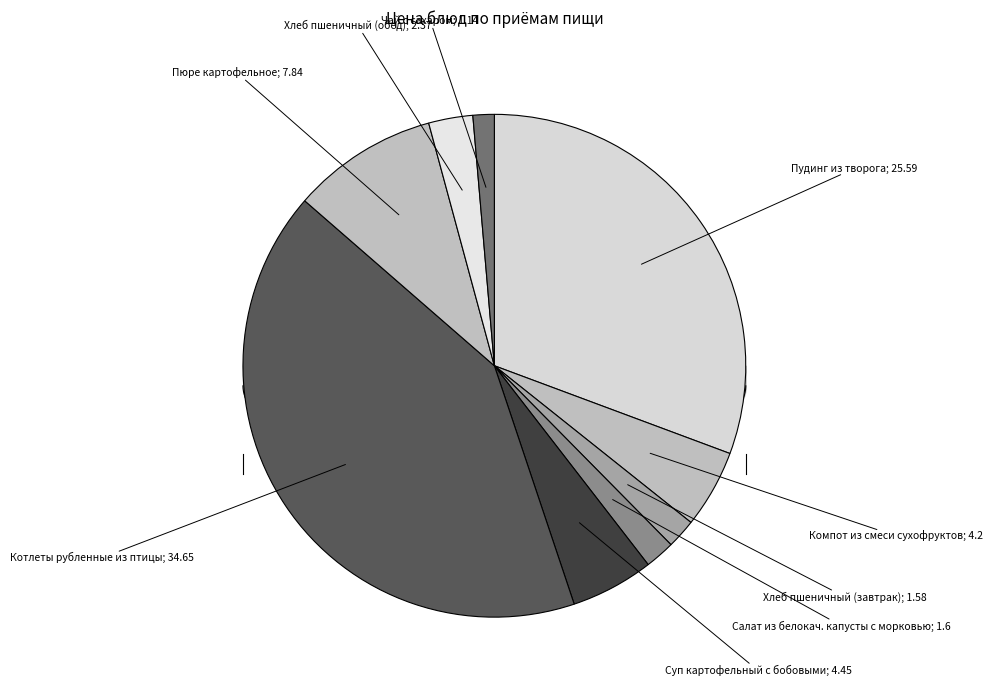

To the nearest percent, what is the difference between the Котлеты рубленные из птицы and Чай с сахаром slice percentages?

40%